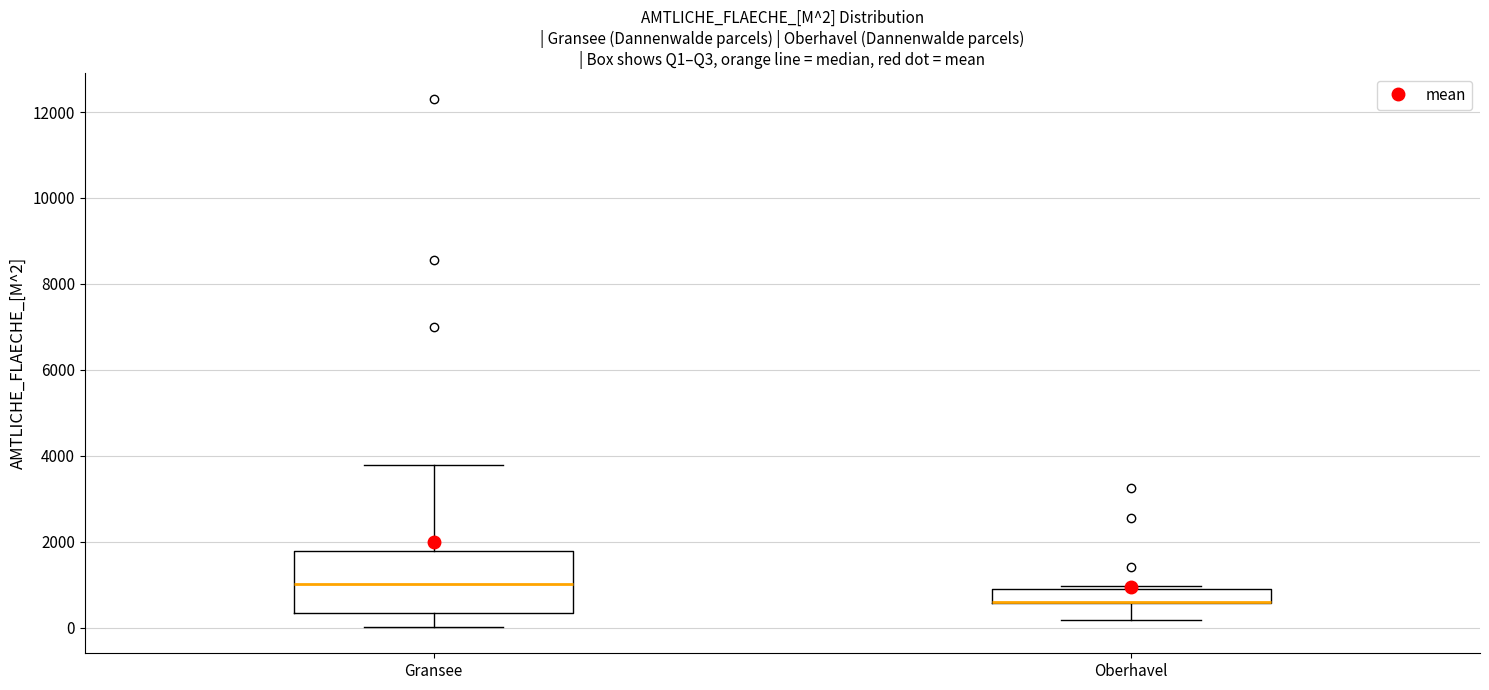

Comparing the boxes themselves (not the whiskers), which one is the tallest?

Gransee